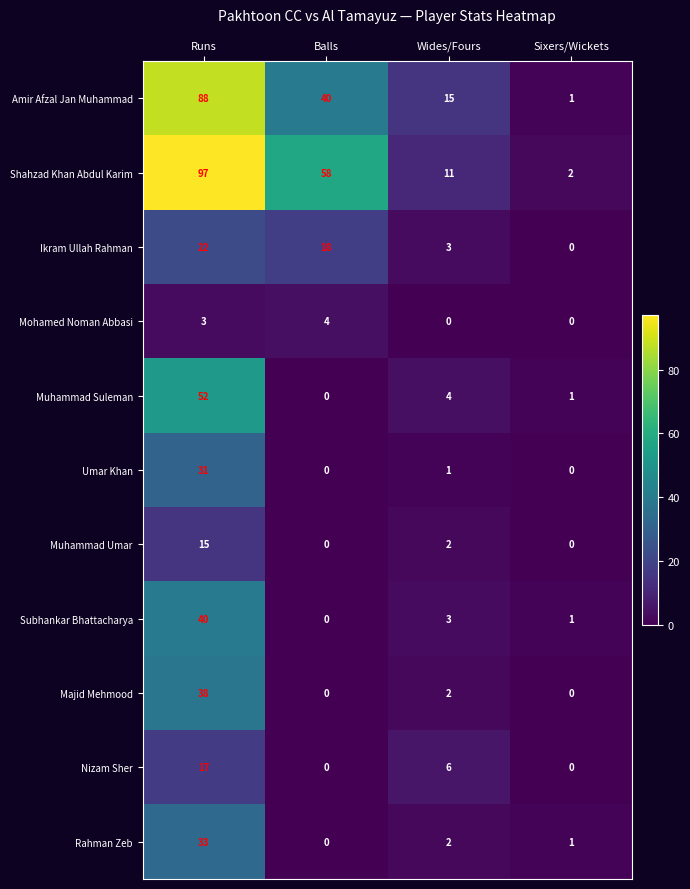

Rank the series by their maximum value, from lowest to highest.

Mohamed Noman Abbasi, Muhammad Umar, Nizam Sher, Ikram Ullah Rahman, Umar Khan, Rahman Zeb, Majid Mehmood, Subhankar Bhattacharya, Muhammad Suleman, Amir Afzal Jan Muhammad, Shahzad Khan Abdul Karim